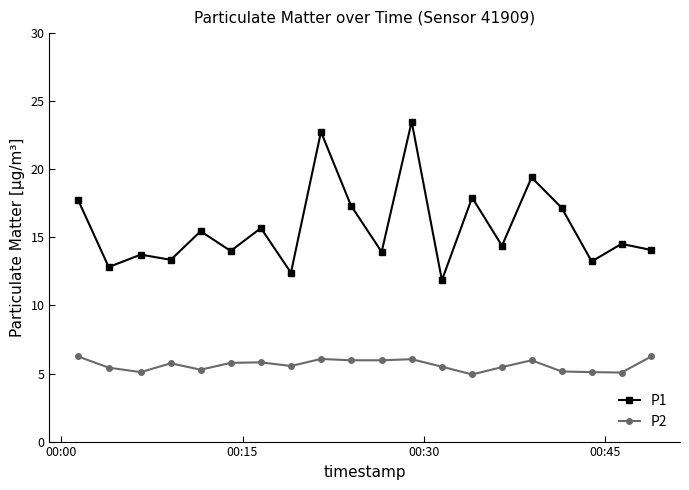

What is the highest value of the P1 series?

23.5